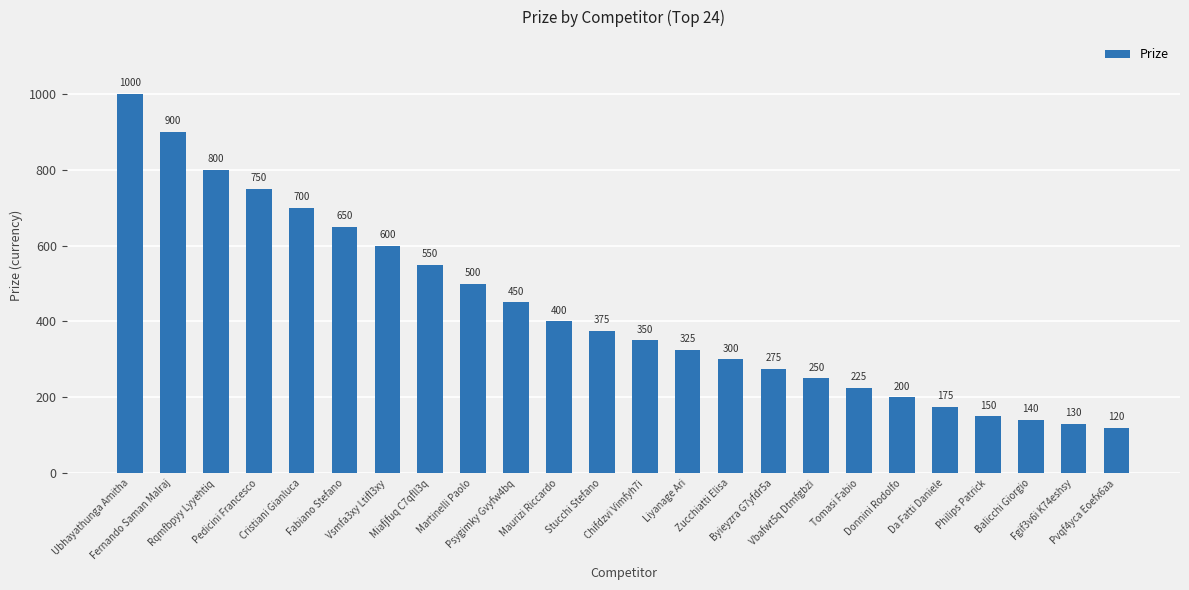

At which category does the chart reach its minimum across all series?

Pvqf4yca Eoefx6aa